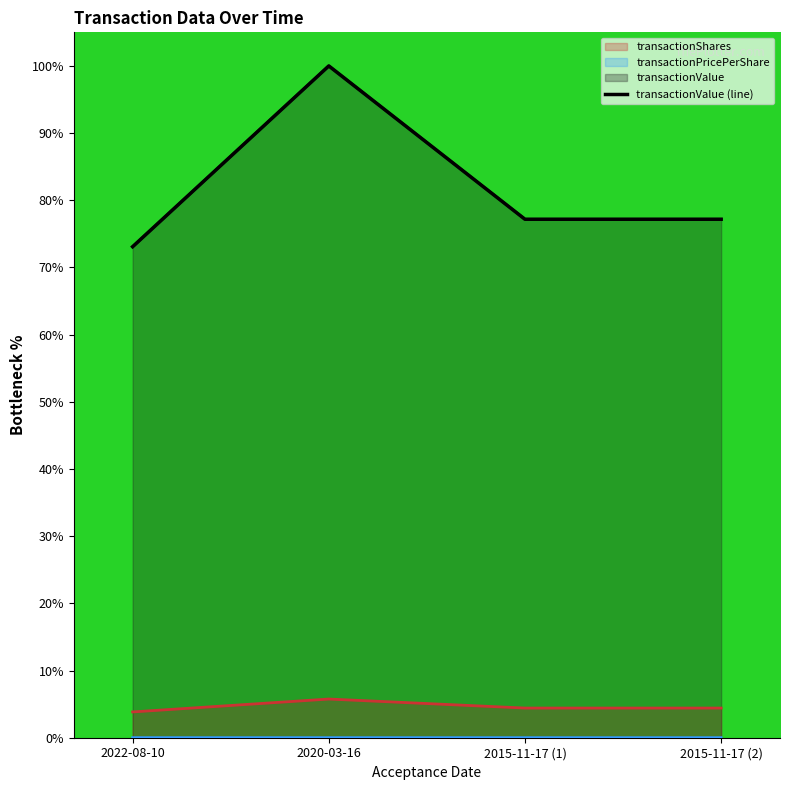

What is the label of the 4th point from the left?

2015-11-17 (2)